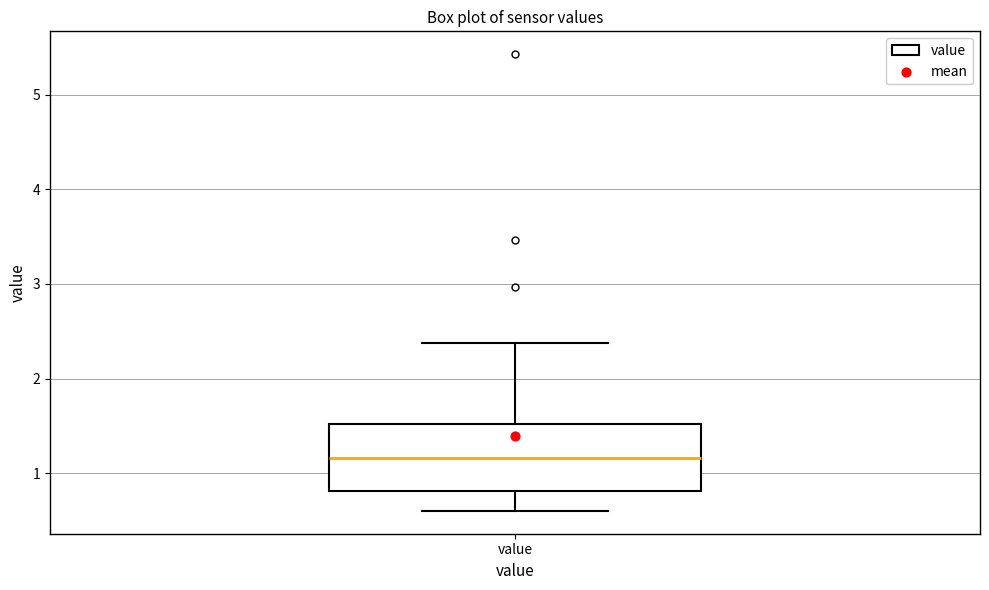

Transcribe this box plot: give where the median line is, the range the box spans, and where the two whiskers end, as read against the y-axis. The values are not printed on the chart, so give them approximately, as read against the axis.

median 1.2, box 0.8 to 1.5, whiskers 0.6 to 2.4